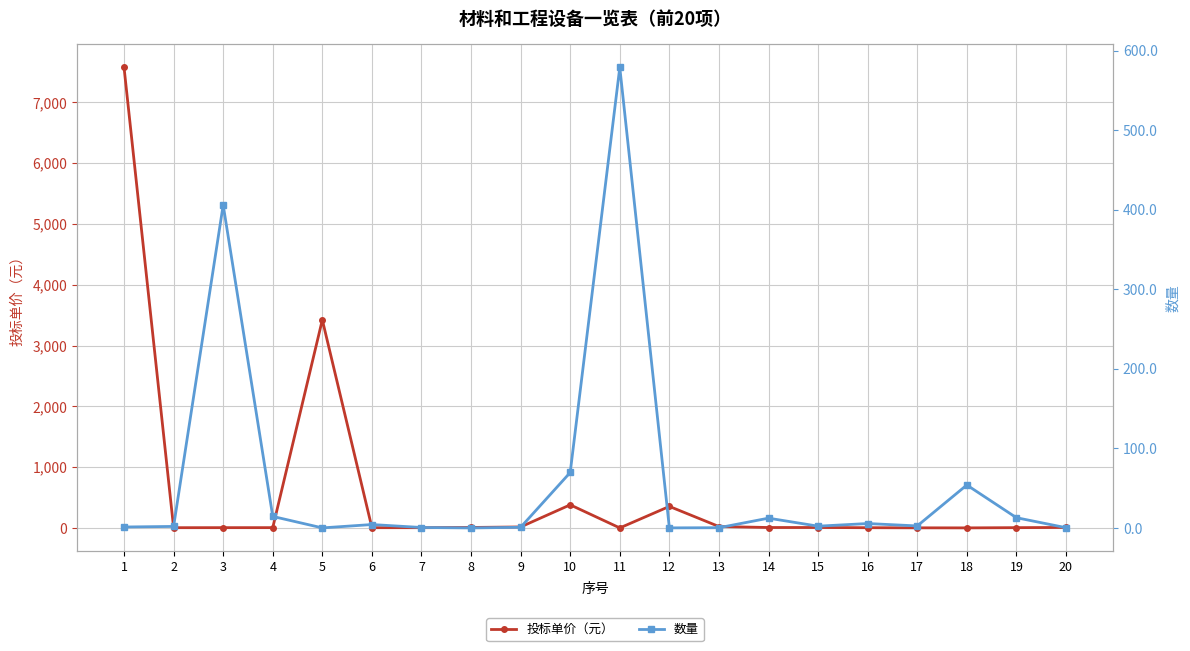

What is the difference between the maximum and minimum values in the 投标单价（元） series?

7575.1